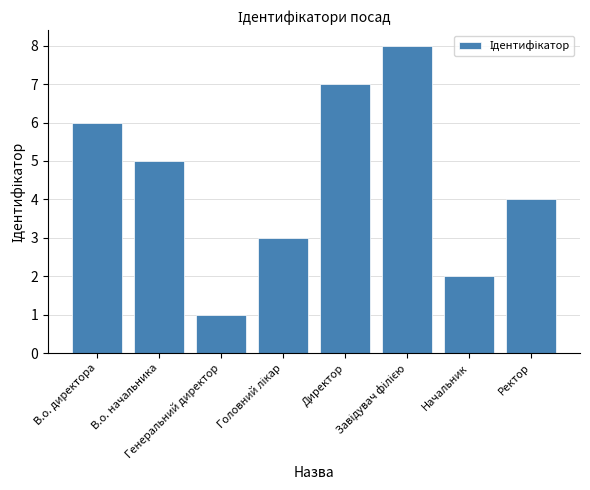

What is the maximum value shown in the chart?

8